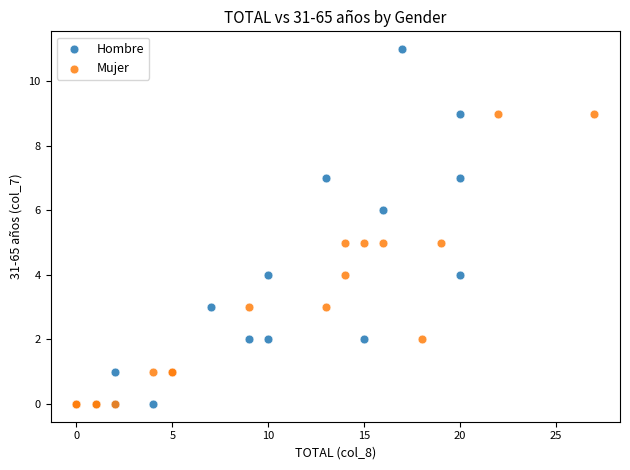

Which series reaches the maximum Y coordinate?

Hombre